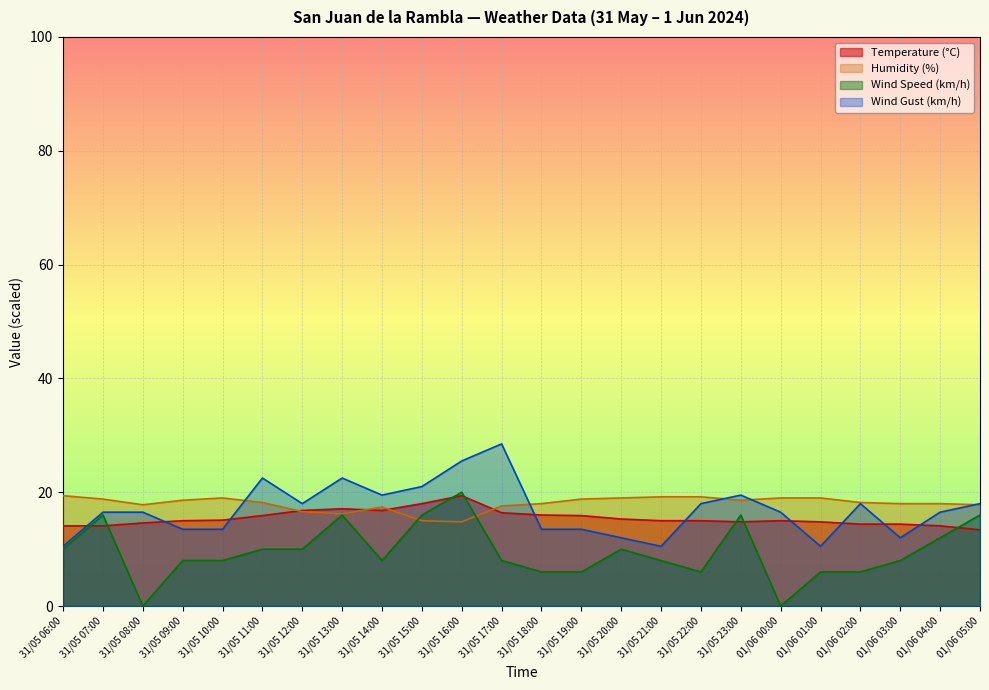

What is the greatest value displayed?

28.5